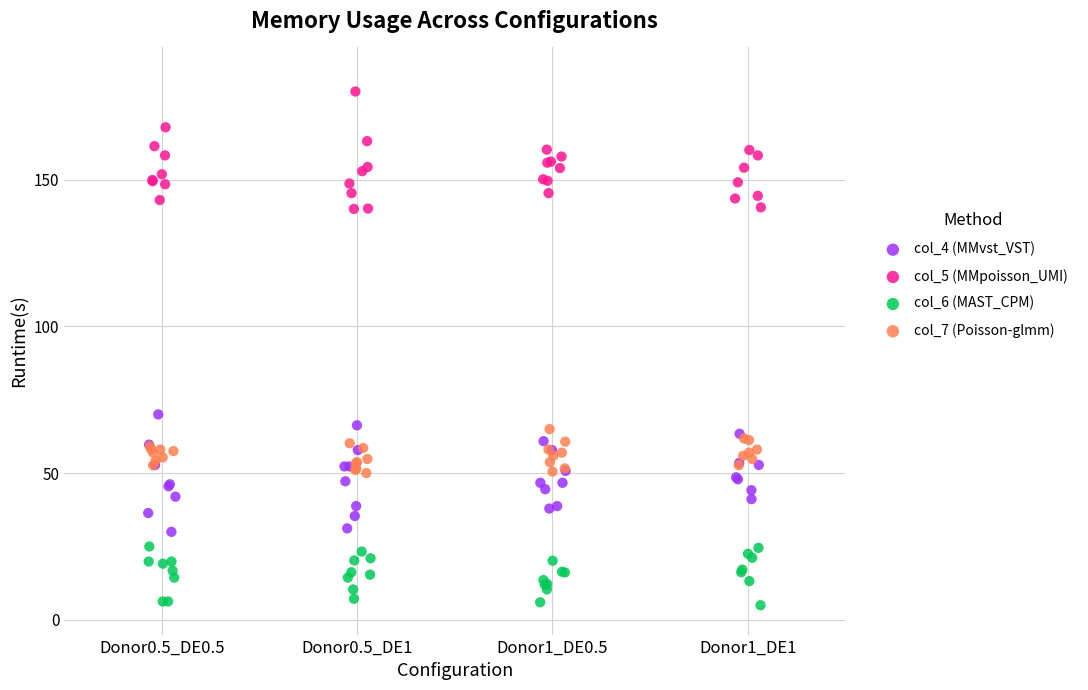

What are all the series names shown in the legend?

col_4 (MMvst_VST), col_5 (MMpoisson_UMI), col_6 (MAST_CPM), col_7 (Poisson-glmm)